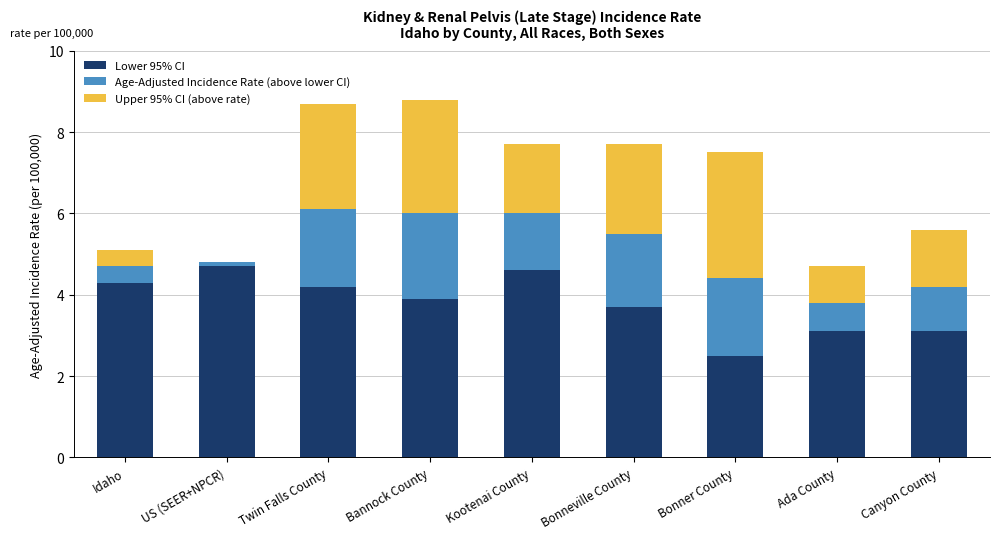

What is the maximum value for Lower 95% CI?

4.7